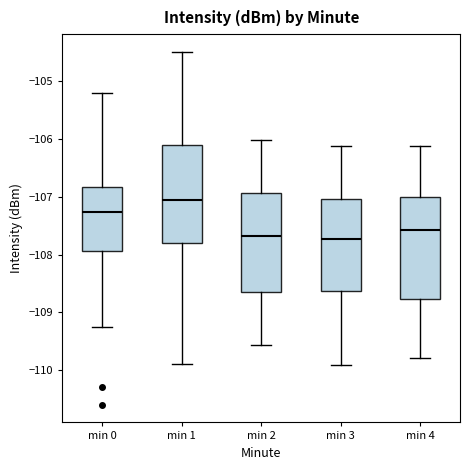

Where does the upper whisker of the box for min 0 end on the y-axis? The values are not printed on the chart, so give them approximately, as read against the axis.

-105.2